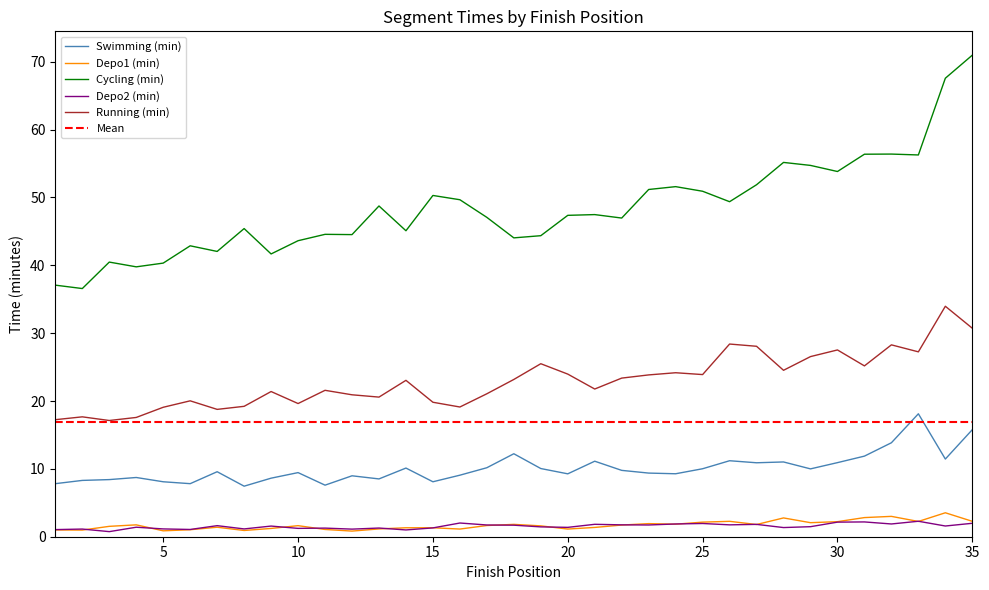

Reading right to left, extract all data points from this chart.

Swimming (min): 35=15.8	34=11.4	33=18.1	32=13.8	31=11.9	30=10.9	29=10.0	28=11.0	27=10.9	26=11.2	25=10.0	24=9.3	23=9.4	22=9.8	21=11.1	20=9.3	19=10.1	18=12.2	17=10.2	16=9.1	15=8.1	14=10.1	13=8.5	12=9.0	11=7.6	10=9.4	9=8.6	8=7.5	7=9.6	6=7.8	5=8.1	4=8.7	3=8.4	2=8.3	1=7.8
Depo1 (min): 35=2.3	34=3.5	33=2.2	32=3.0	31=2.8	30=2.2	29=2.1	28=2.8	27=1.8	26=2.3	25=2.1	24=1.9	23=1.9	22=1.7	21=1.4	20=1.1	19=1.6	18=1.8	17=1.6	16=1.1	15=1.3	14=1.3	13=1.1	12=0.8	11=1.1	10=1.6	9=1.2	8=0.9	7=1.4	6=1.0	5=0.9	4=1.8	3=1.5	2=1.0	1=1.0
Cycling (min): 35=71.0	34=67.6	33=56.3	32=56.4	31=56.4	30=53.8	29=54.7	28=55.2	27=51.9	26=49.4	25=50.9	24=51.6	23=51.2	22=47.0	21=47.5	20=47.4	19=44.4	18=44.0	17=47.1	16=49.7	15=50.3	14=45.1	13=48.8	12=44.5	11=44.6	10=43.6	9=41.7	8=45.4	7=42.0	6=42.9	5=40.3	4=39.8	3=40.5	2=36.6	1=37.1
Depo2 (min): 35=2.0	34=1.6	33=2.3	32=1.9	31=2.2	30=2.1	29=1.5	28=1.4	27=1.8	26=1.8	25=1.9	24=1.9	23=1.7	22=1.8	21=1.8	20=1.4	19=1.4	18=1.7	17=1.7	16=2.0	15=1.3	14=1.0	13=1.3	12=1.1	11=1.3	10=1.2	9=1.6	8=1.1	7=1.6	6=1.1	5=1.1	4=1.4	3=0.8	2=1.1	1=1.1
Running (min): 35=30.7	34=34.0	33=27.2	32=28.3	31=25.2	30=27.5	29=26.6	28=24.5	27=28.1	26=28.4	25=23.9	24=24.2	23=23.9	22=23.4	21=21.8	20=24.0	19=25.5	18=23.2	17=21.1	16=19.1	15=19.8	14=23.1	13=20.6	12=20.9	11=21.6	10=19.6	9=21.4	8=19.2	7=18.8	6=20.0	5=19.1	4=17.6	3=17.1	2=17.7	1=17.2